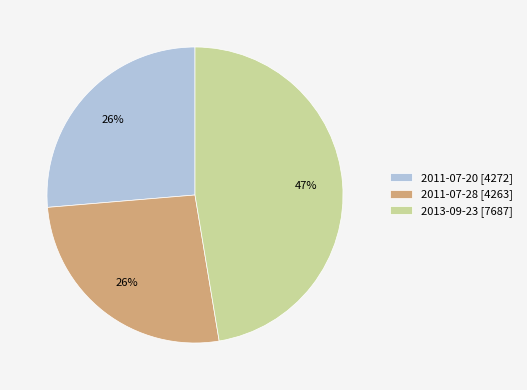

Is the sum of 2011-07-20 [4272] and 2011-07-28 [4263] greater than half?

Yes